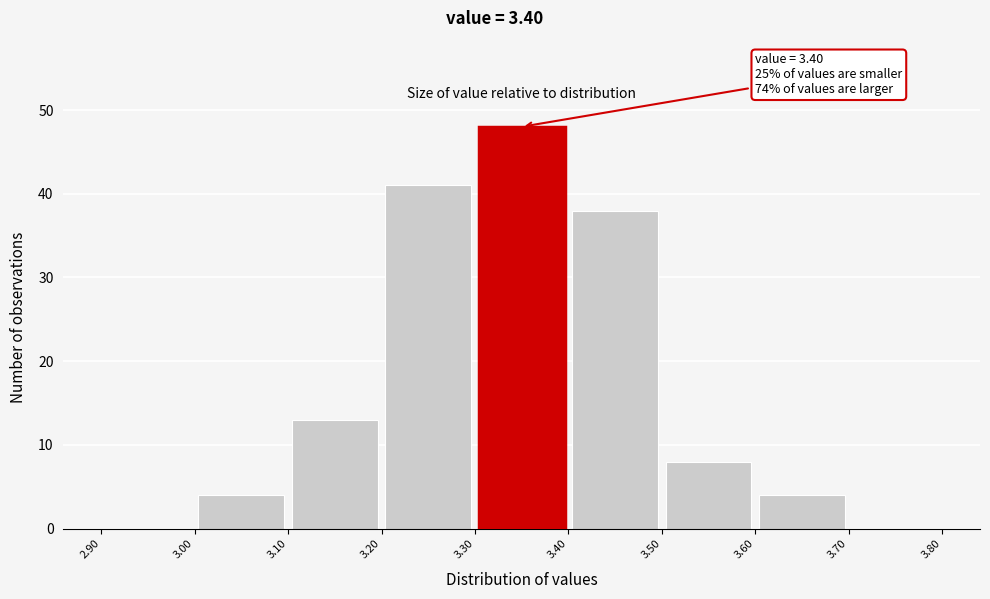

Which range on the x-axis has the tallest bar?

3.30 to 3.40